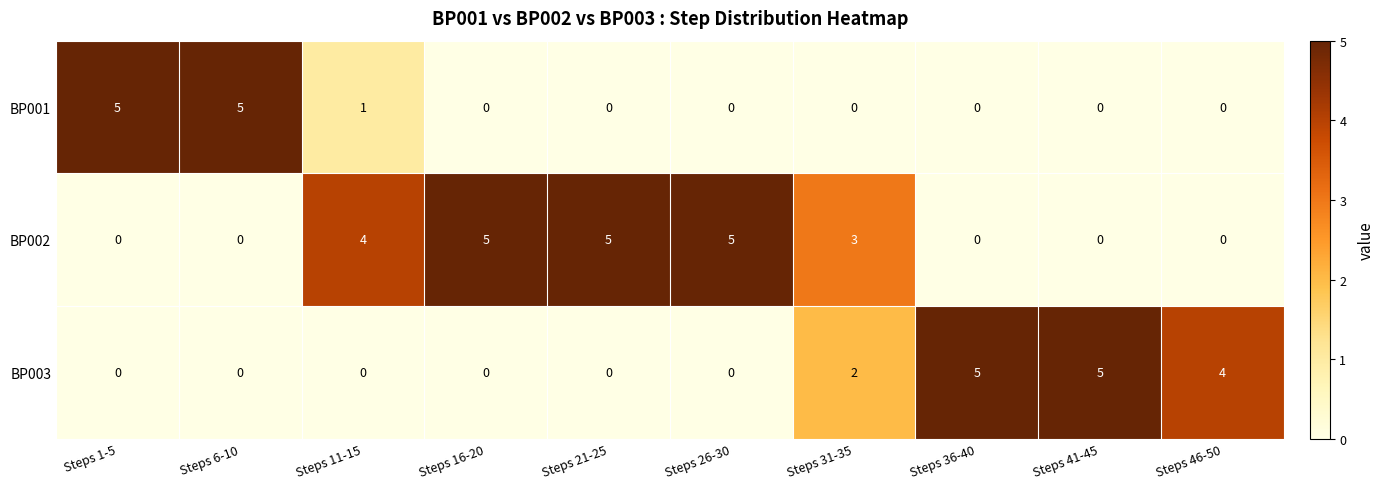

List the series in order of their overall mean, highest first.

BP002, BP003, BP001